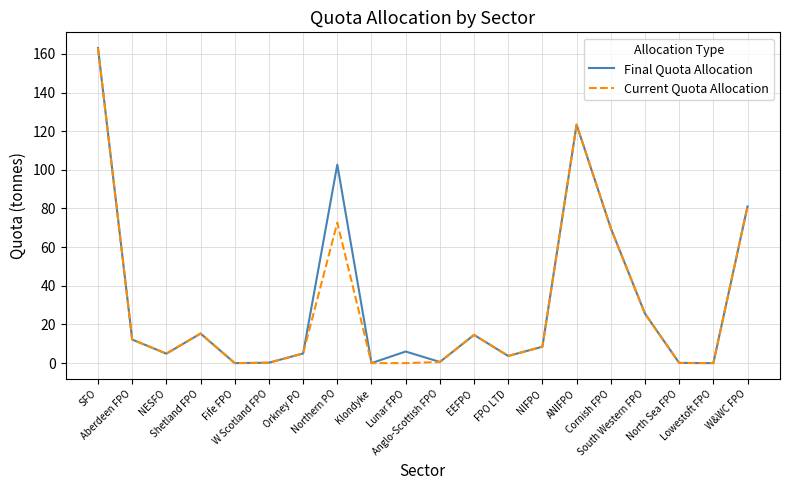

Which series has the largest total across all categories?

Final Quota Allocation